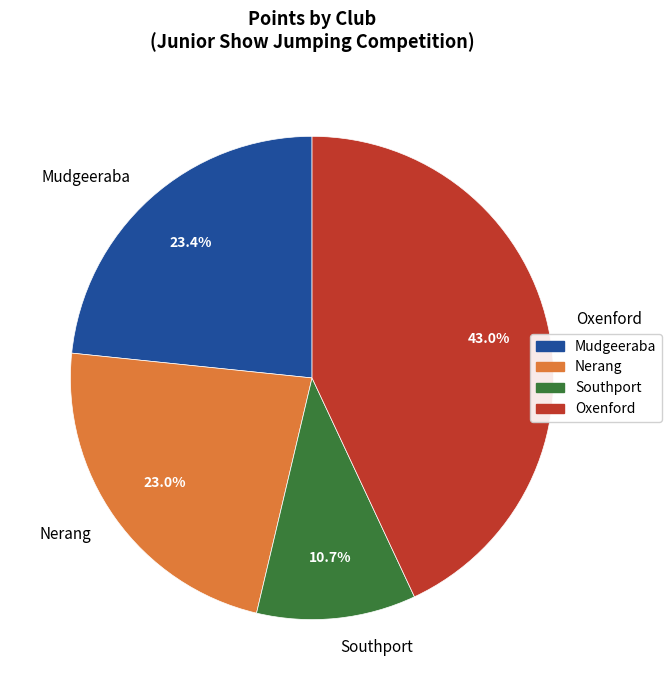

Which slice is the largest?

Oxenford